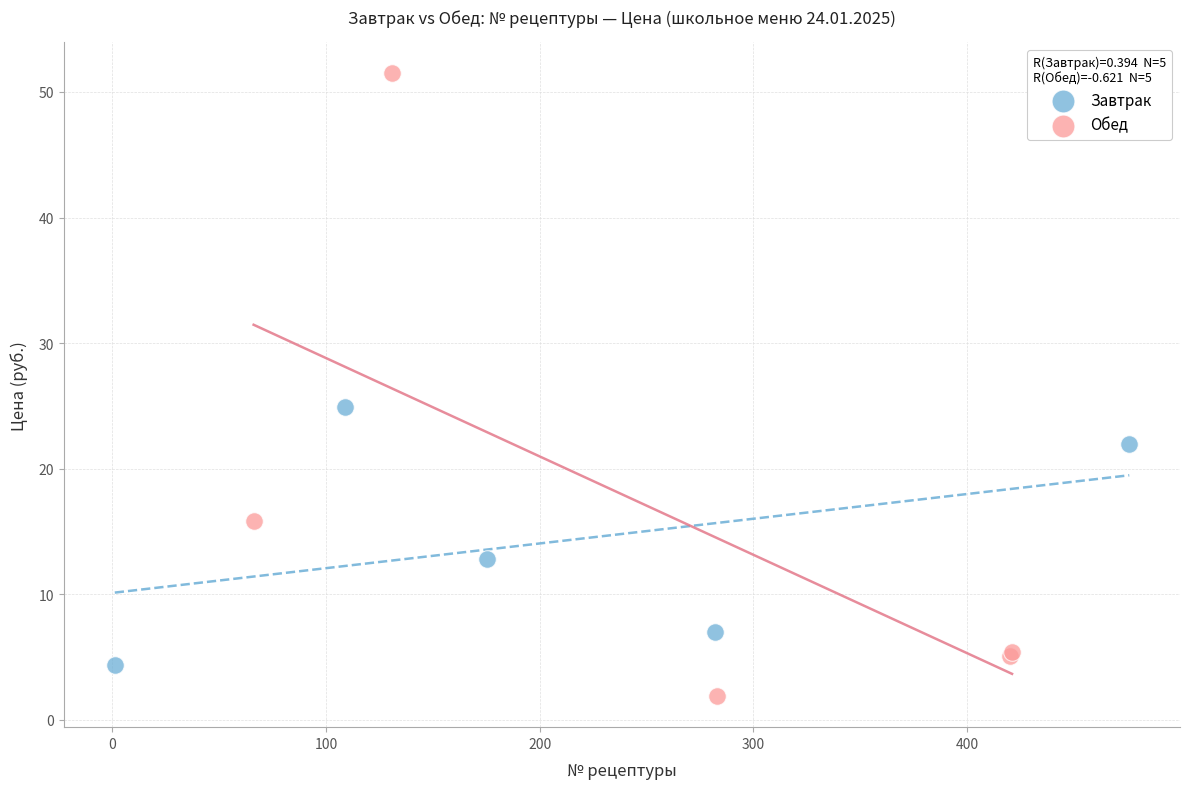

Which series has the widest spread of Y values?

Обед